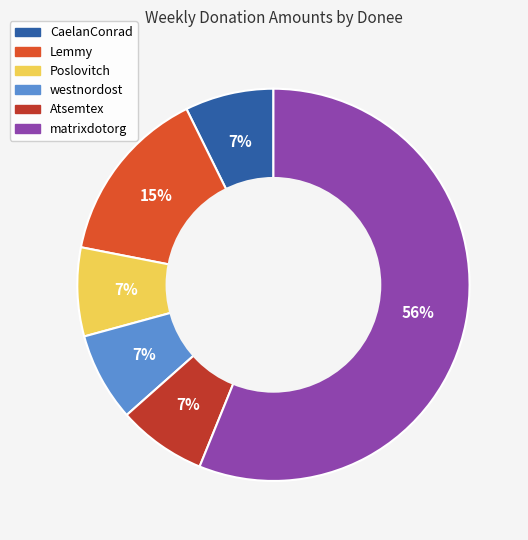

What is the largest slice in the pie chart?

matrixdotorg